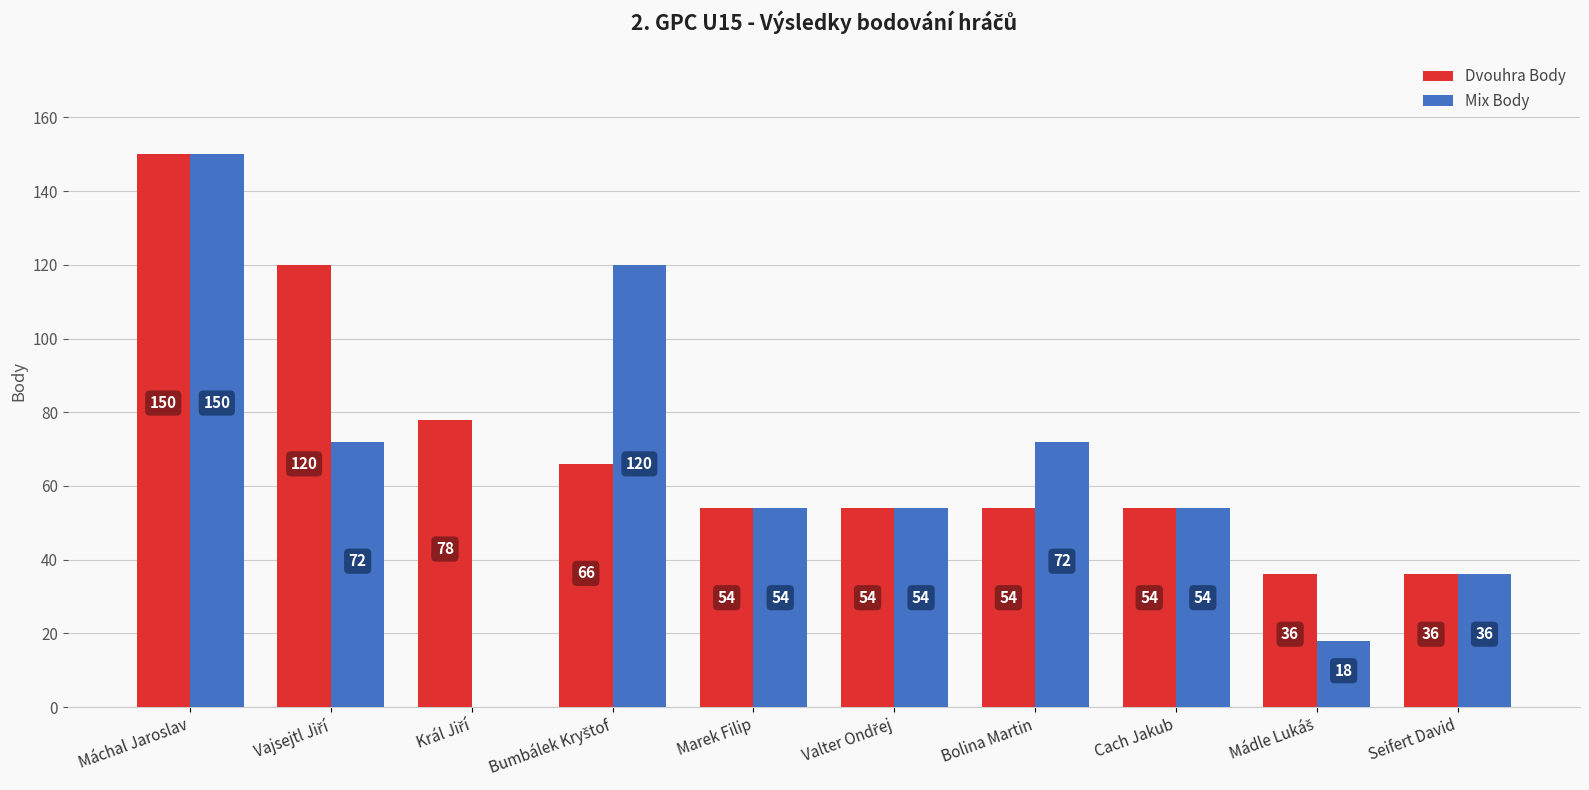

How many Dvouhra Body values are between 54 and 78?

6